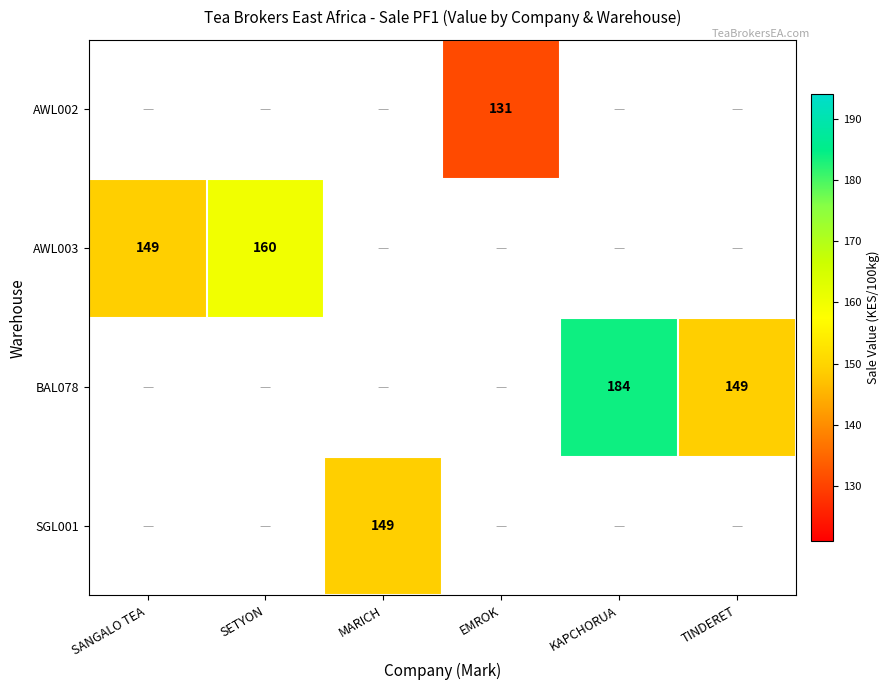

Is it true that AWL003 equals 99.7 at SETYON?

False